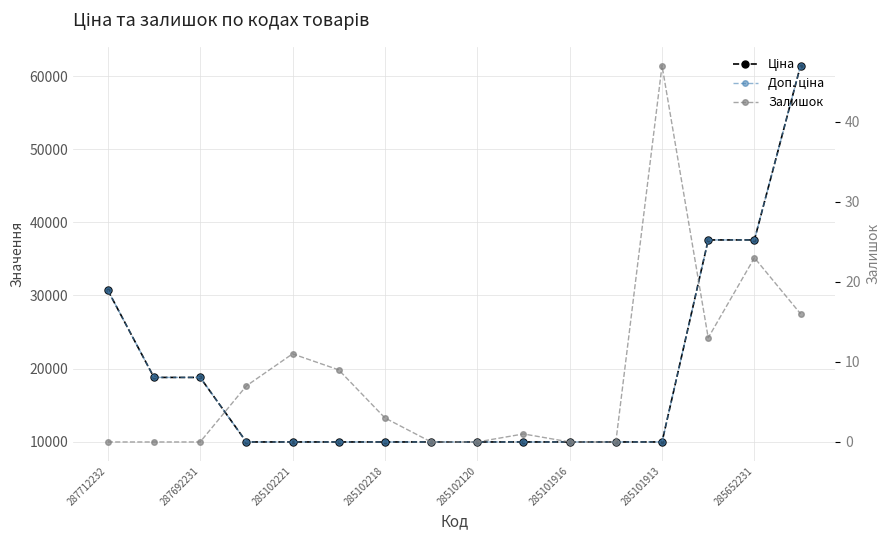

What are all the series names shown in the legend?

Ціна, Доп. ціна, Залишок